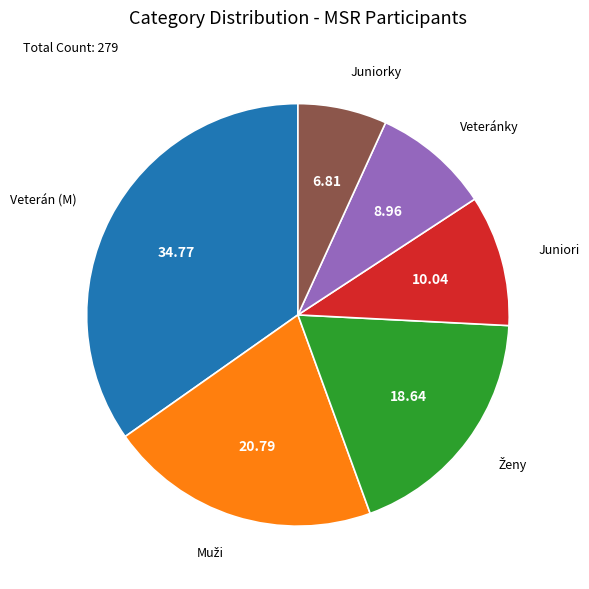

Is there any slice that represents more than half of the pie?

No